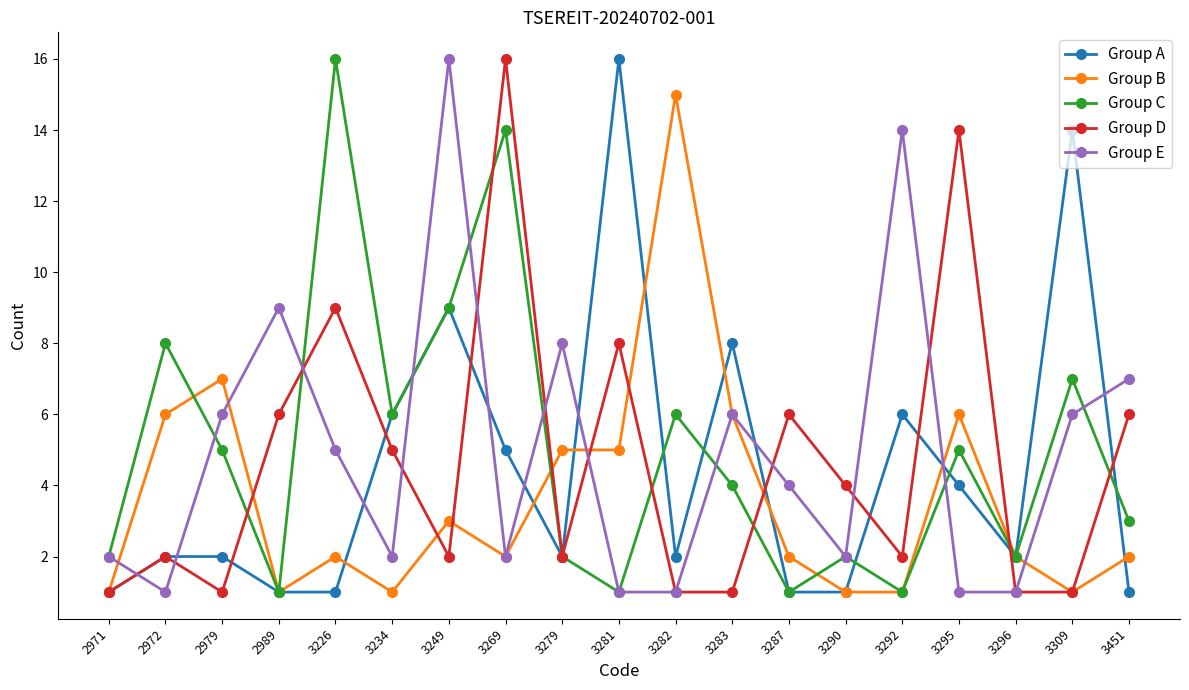

What value does the Group C series have at 2979?

5